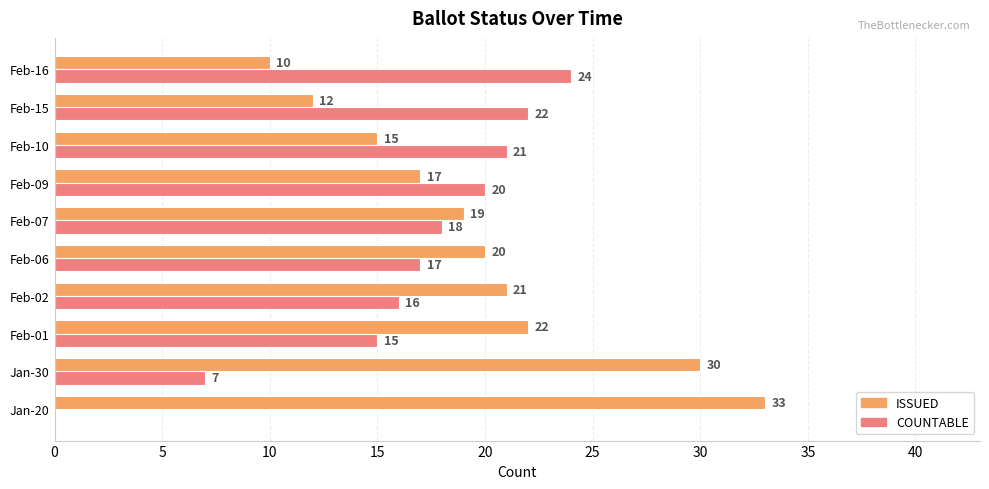

At which label is COUNTABLE closest to 12?

Feb-01